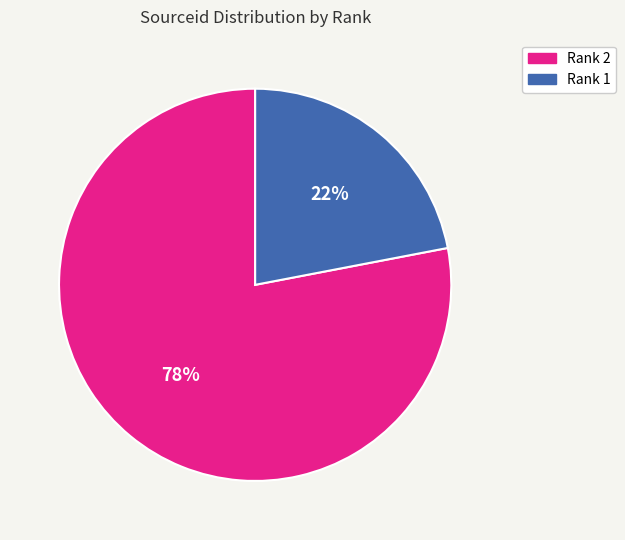

Count the number of slices in the pie.

2